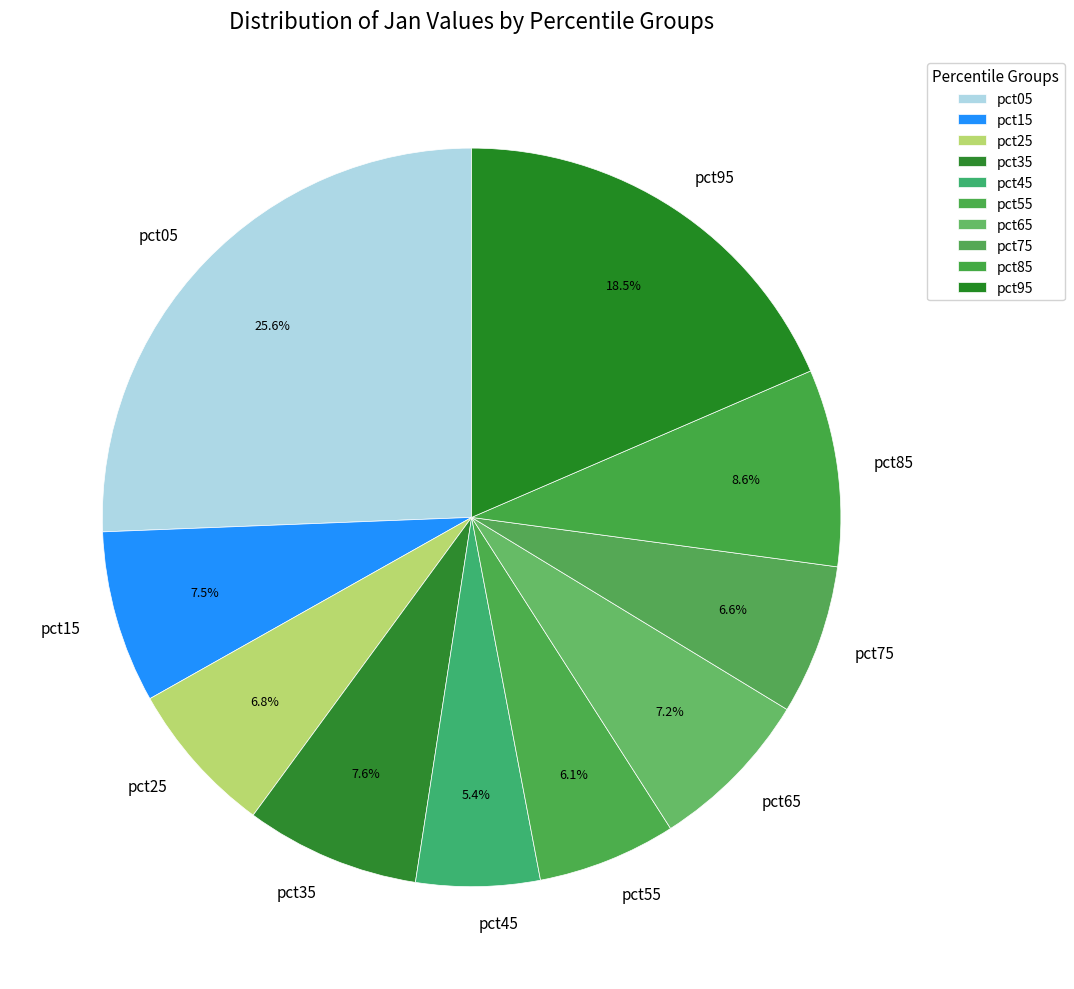

How many slices are in this pie chart?

10